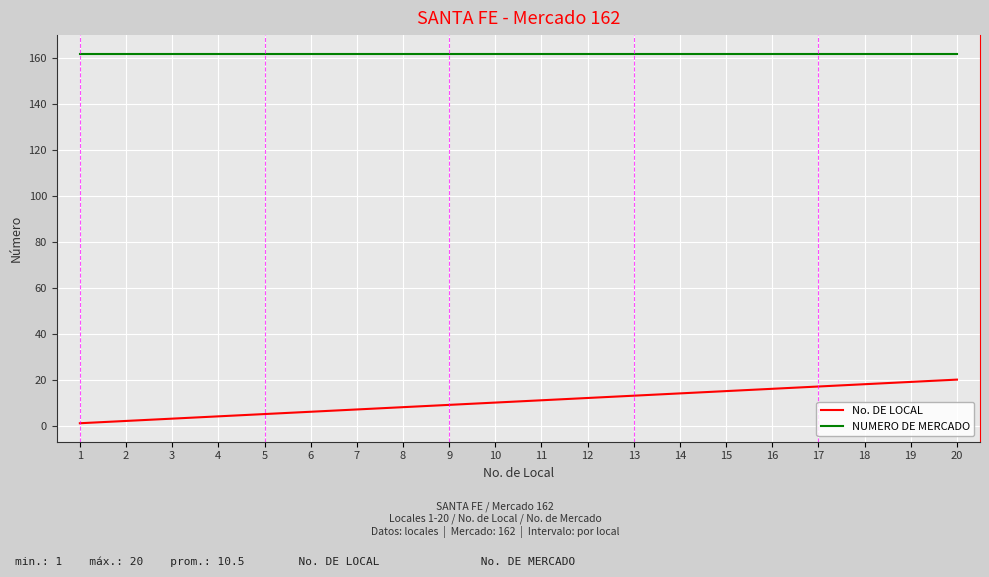

Which series has the widest spread of values?

No. DE LOCAL